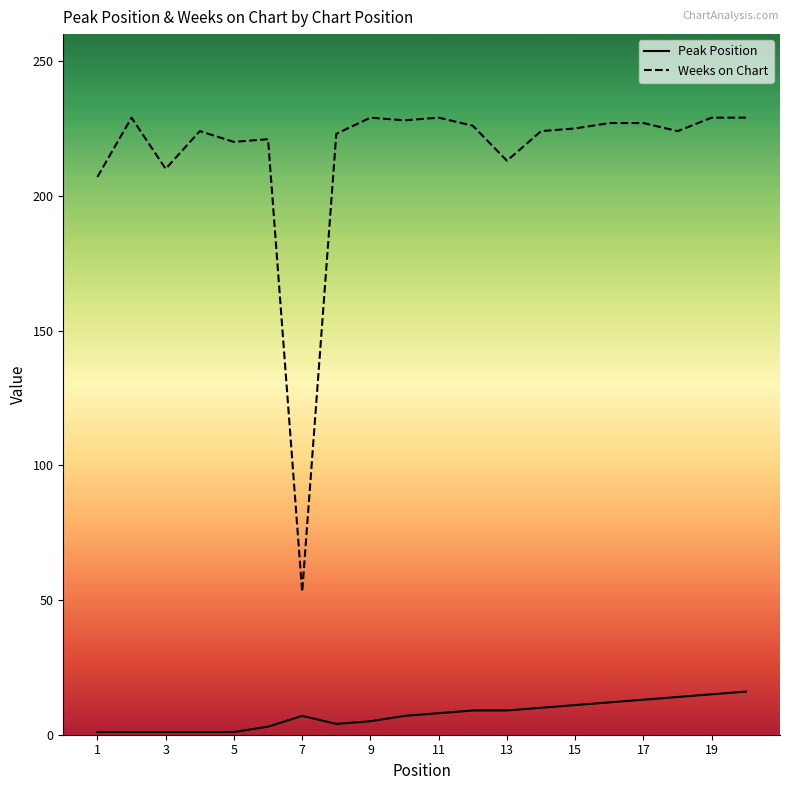

Which series has the largest total across all categories?

Weeks on Chart